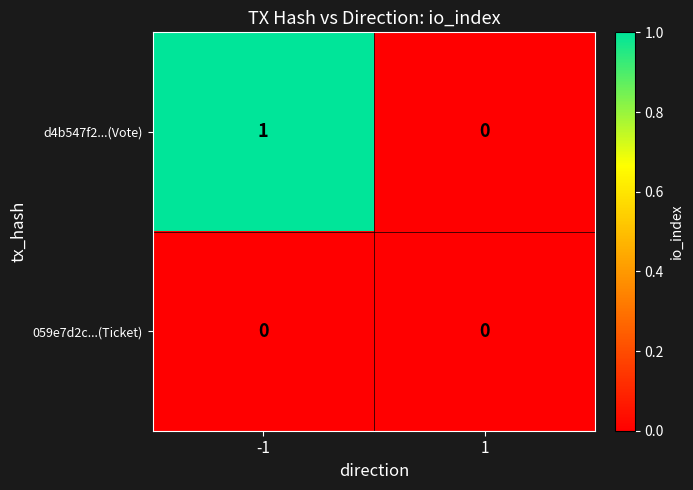

Rank the series at -1 from lowest to highest value.

059e7d2c...(Ticket), d4b547f2...(Vote)